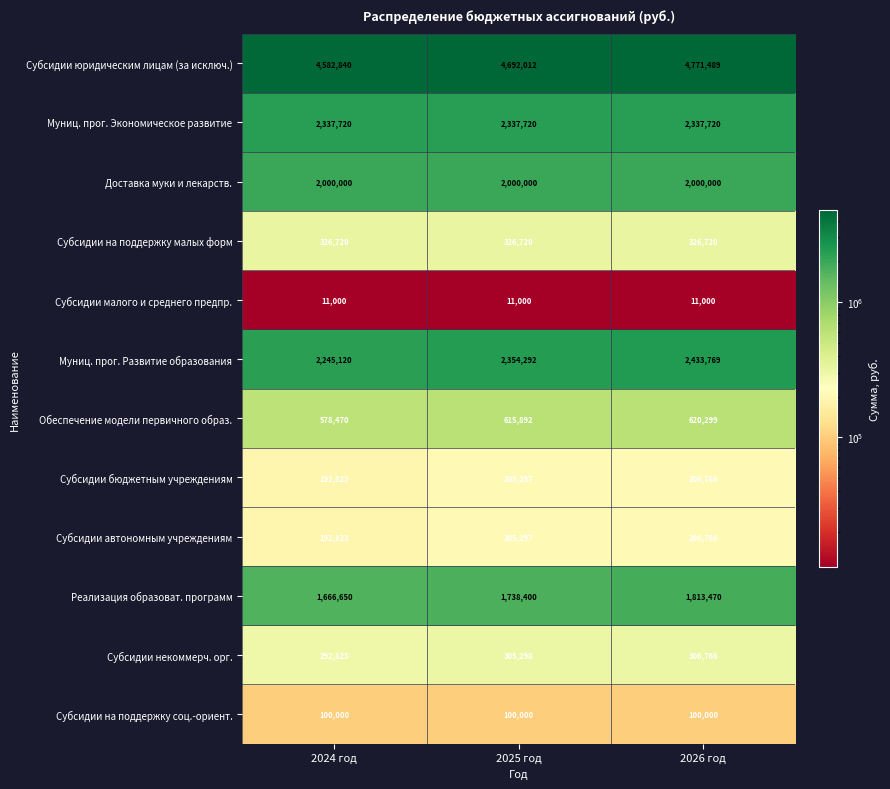

At which category does the chart reach its peak across all series?

2026 год